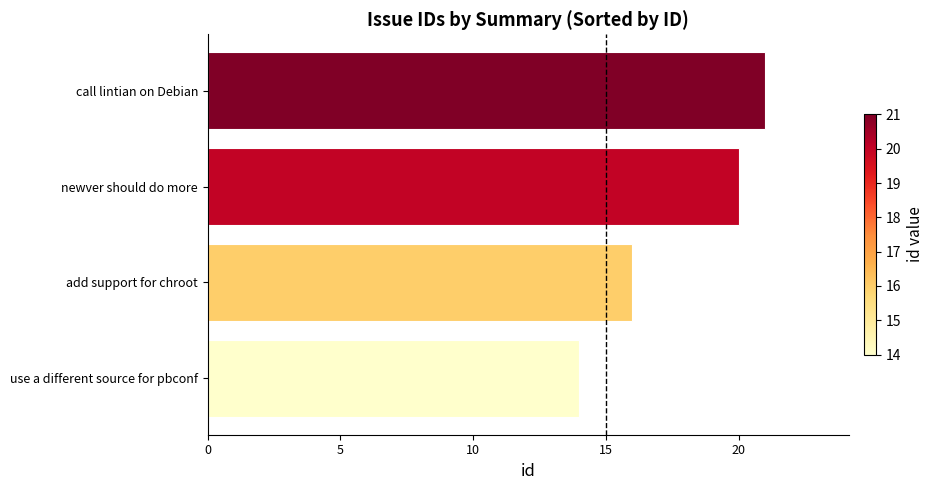

What is the sum of all values?

71